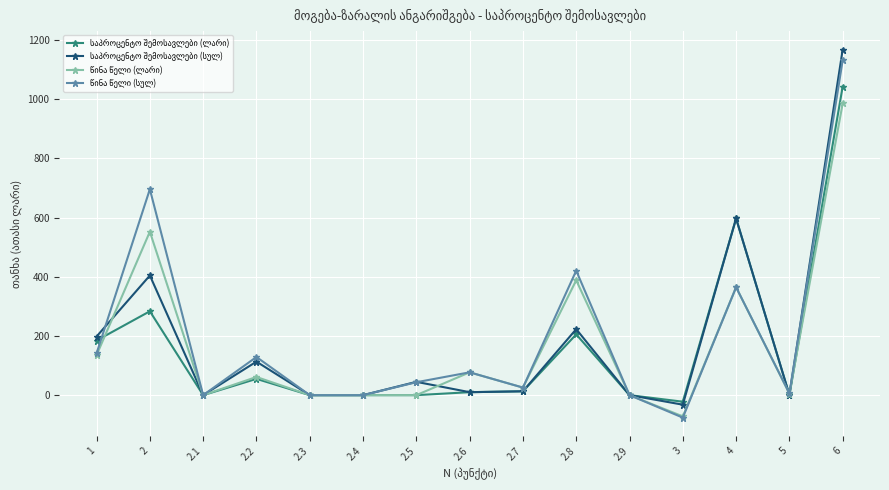

What is the greatest value displayed?

1167.8